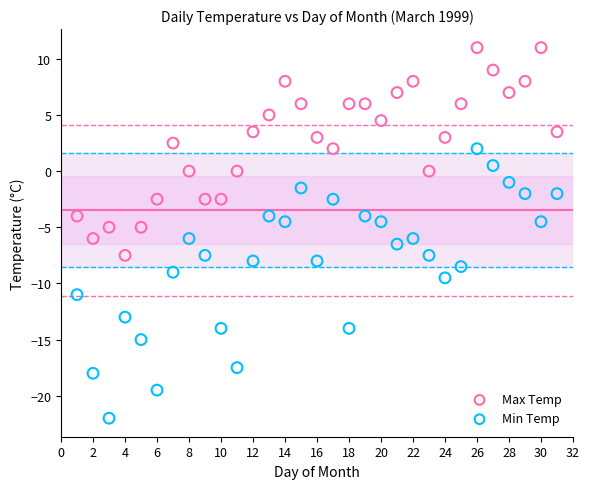

Which series contains the lowest Y value?

Min Temp